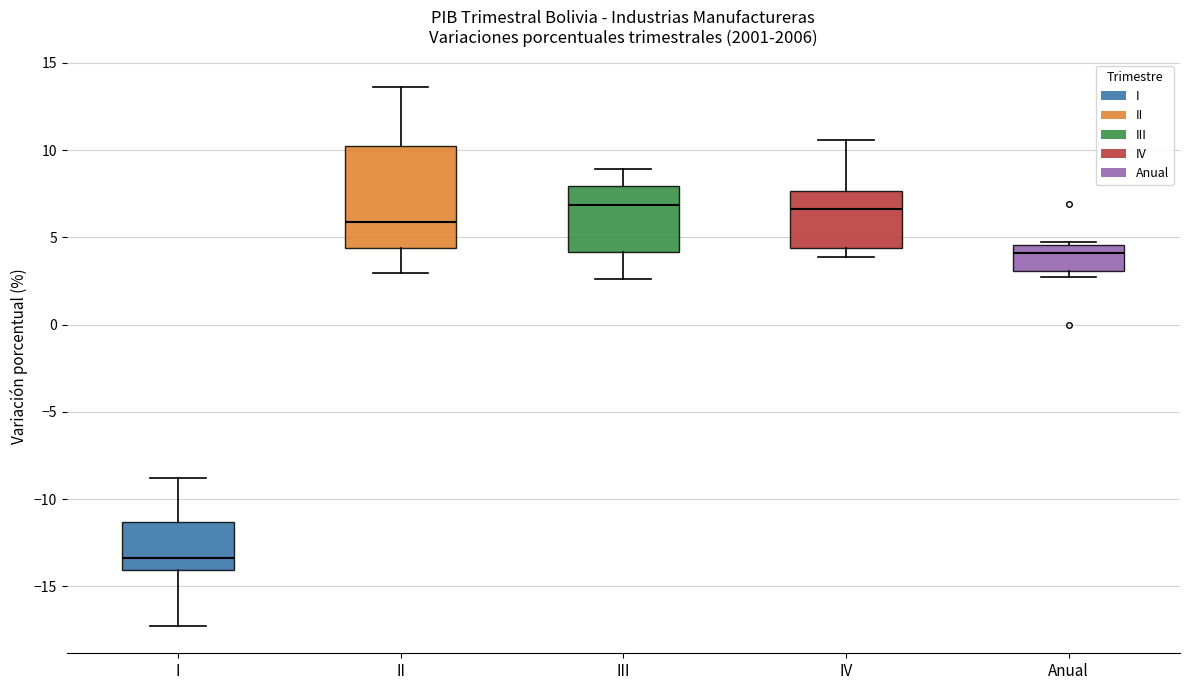

Reading left to right, transcribe this box plot: for each box, give where its median line is, the range the box spans, and where its two whiskers end, as read against the y-axis. The values are not printed on the chart, so give them approximately, as read against the axis.

I: median -13.5, box -14.0 to -11.5, whiskers -17.5 to -9.0
II: median 6.0, box 4.5 to 10.0, whiskers 3.0 to 13.5
III: median 7.0, box 4.0 to 8.0, whiskers 2.5 to 9.0
IV: median 6.5, box 4.5 to 7.5, whiskers 4.0 to 10.5
Anual: median 4.0, box 3.0 to 4.5, whiskers 2.5 to 4.5